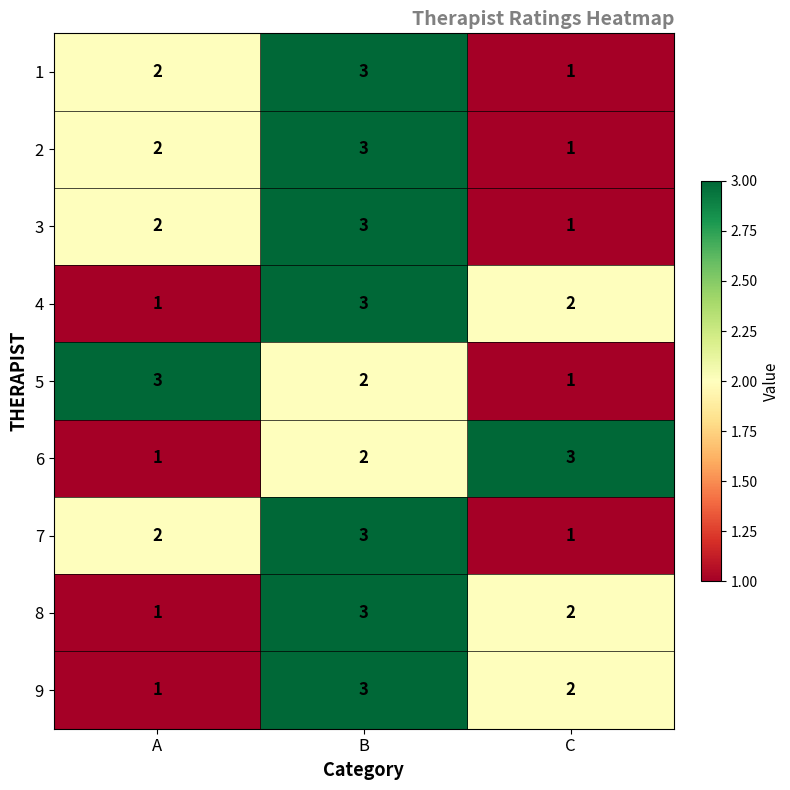

What is the difference between the highest and lowest values at A?

2